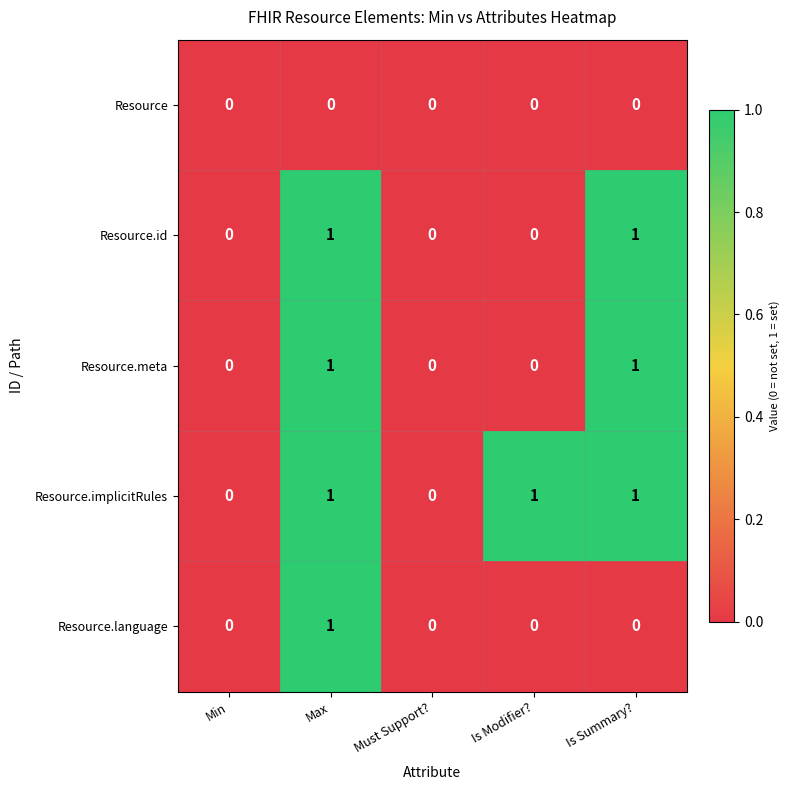

Is the value of Resource.meta at Must Support? greater than the value of Resource.language at Max?

No